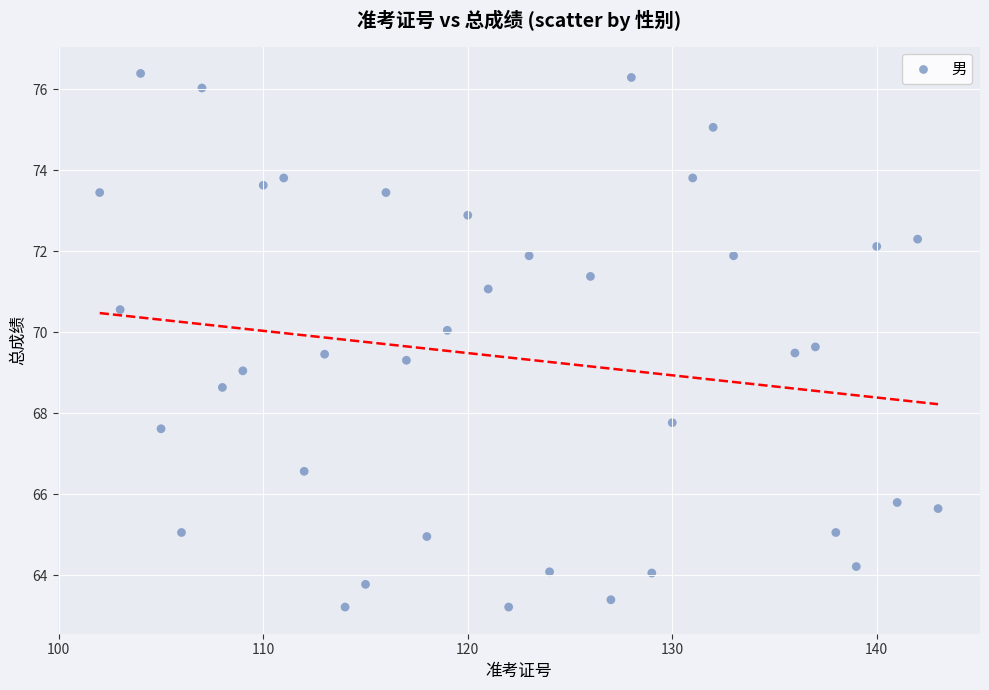

What is the range of X values (max minus min)?

41.0